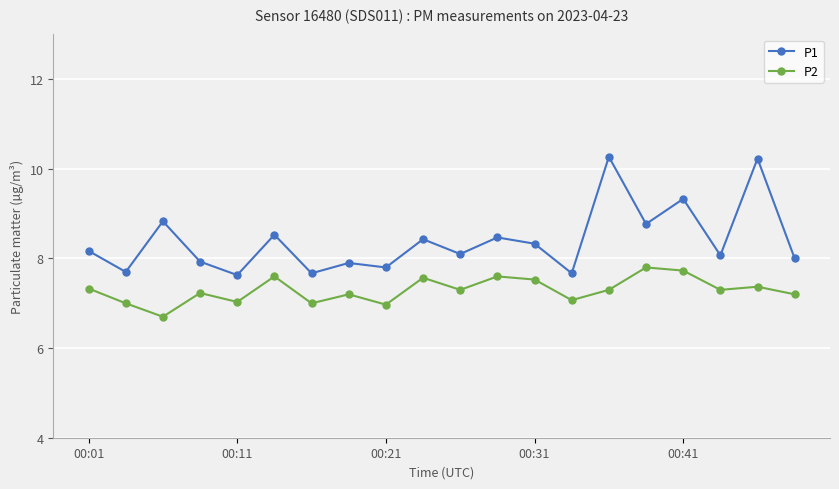

What is the average value of the P1 series?

8.4